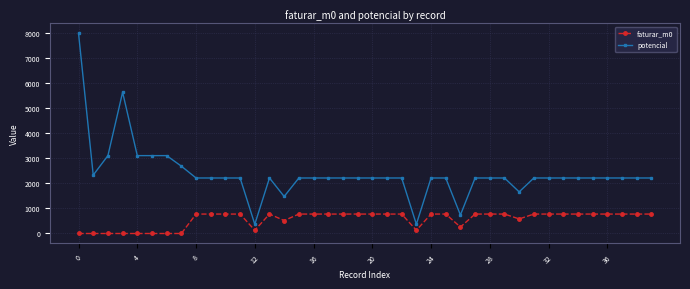

What are all the series names shown in the legend?

faturar_m0, potencial